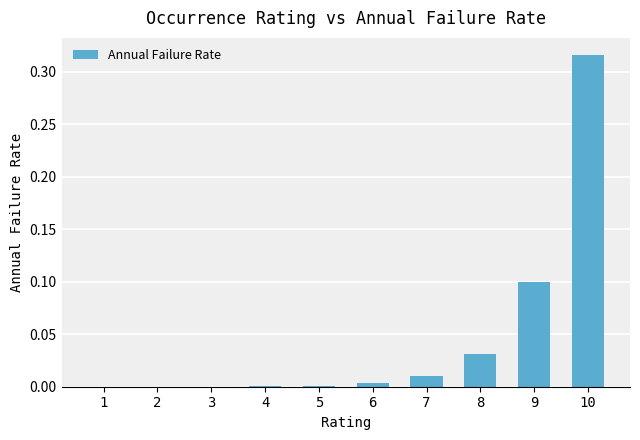

True or false: the data shows 0.0 at 4.

True